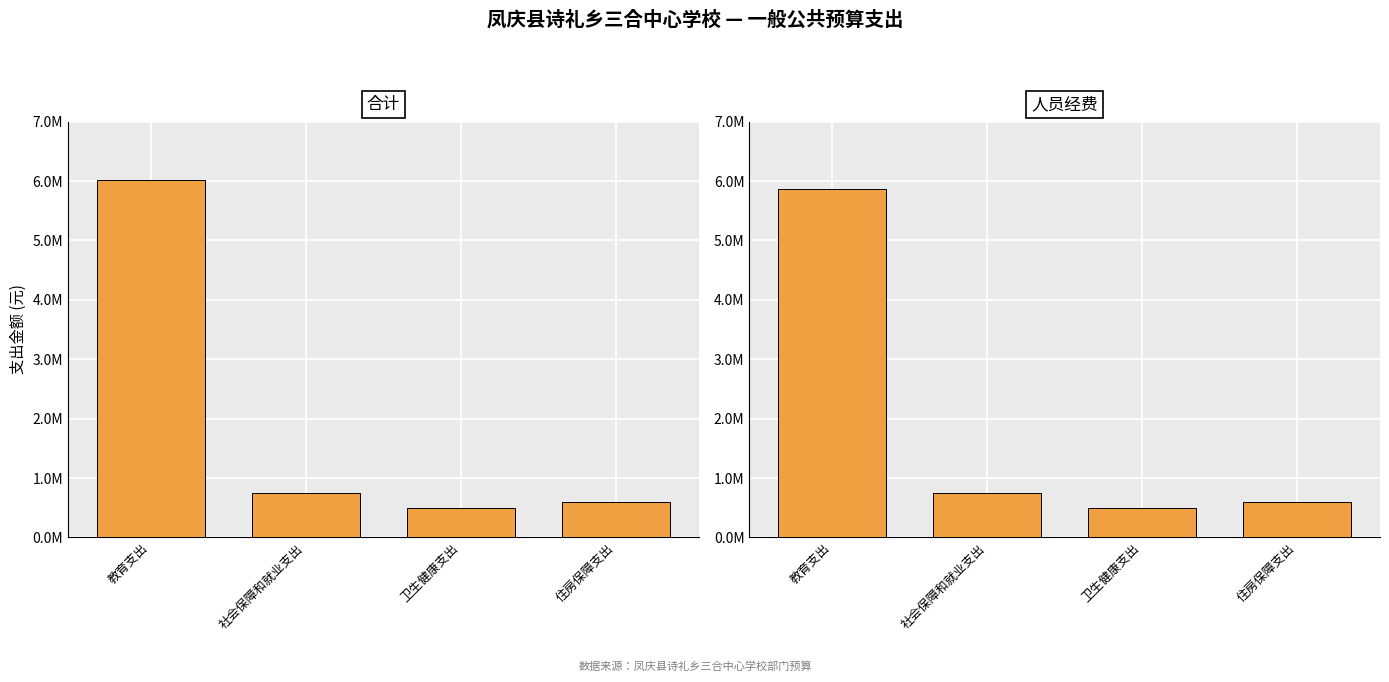

Reading left to right, transcribe all the data shown in this chart.

合计: 6025039.4	755683.5	499245.7	598402.0
人员经费: 5871856.4	755683.5	499245.7	598402.0